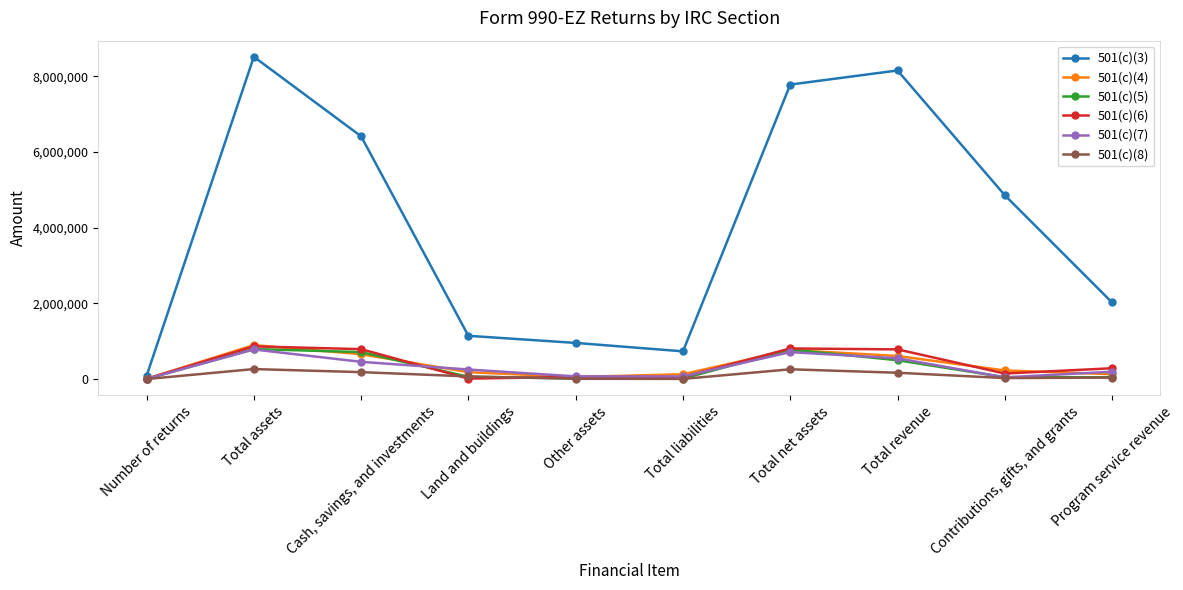

Which series has the widest spread of values?

501(c)(3)